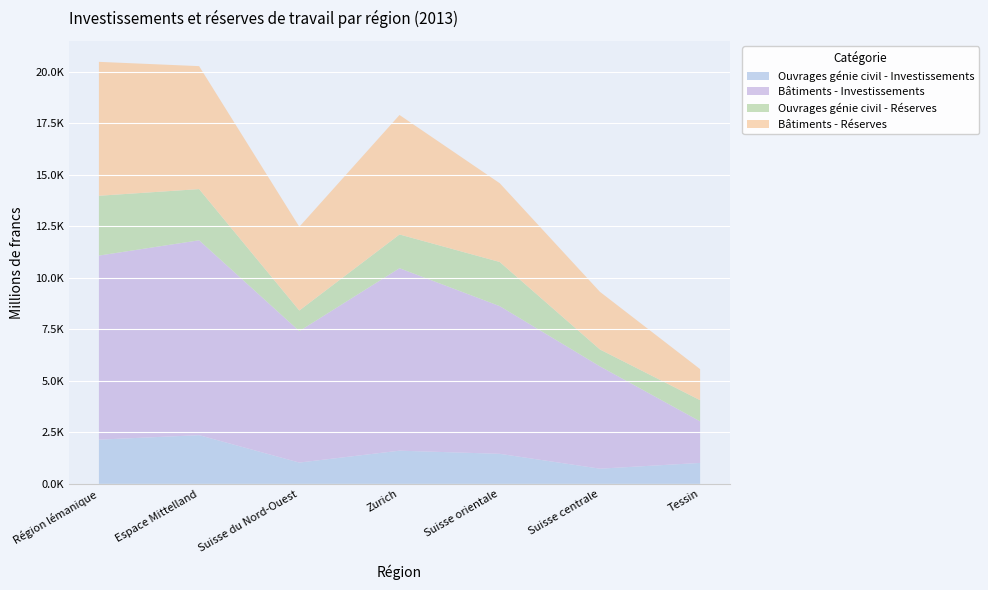

Reading right to left, extract all data points from this chart.

Ouvrages génie civil - Investissements: 1017.5	738.7	1459.1	1611.9	1035.0	2364.3	2146.9
Bâtiments - Investissements: 2015.3	4963.8	7165.1	8851.9	6377.5	9453.9	8929.8
Ouvrages génie civil - Réserves: 1026.9	820.0	2141.8	1636.7	999.7	2484.1	2902.2
Bâtiments - Réserves: 1508.0	2796.0	3822.1	5797.1	4060.7	5965.4	6496.9